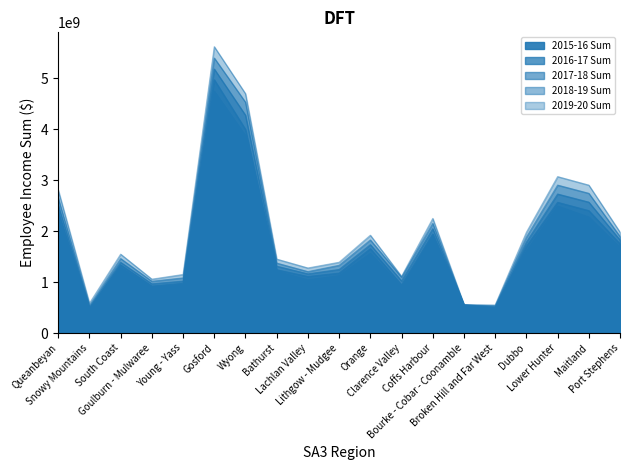

At which label does 2015-16 Sum first exceed 1279213388?

Queanbeyan